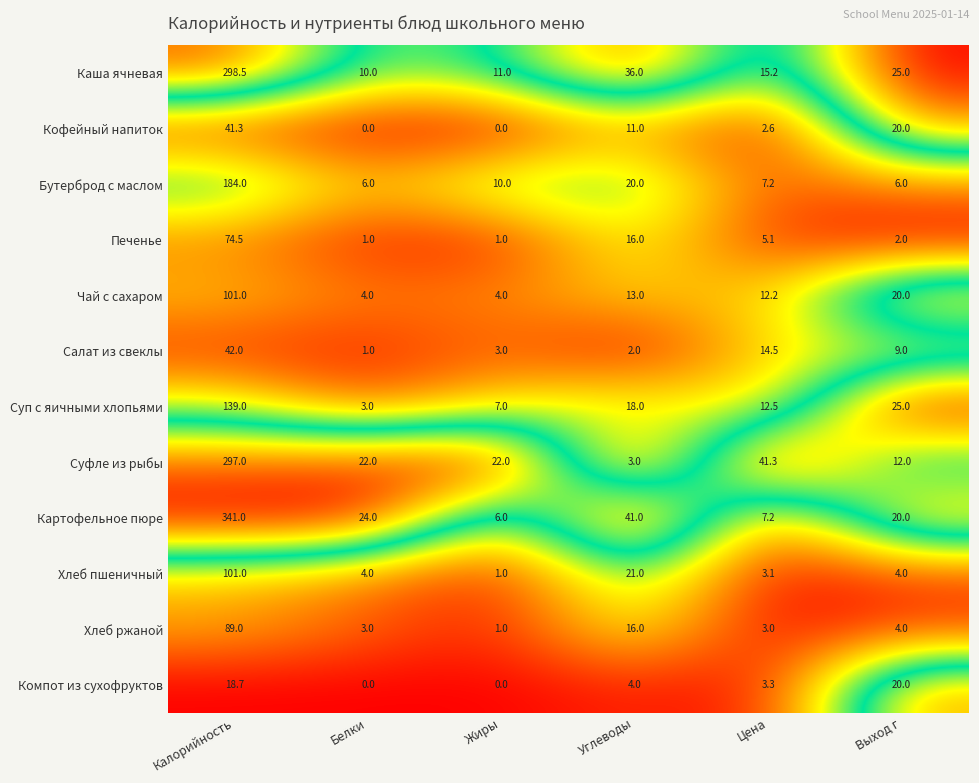

Which series has the largest range (max minus min)?

Картофельное пюре